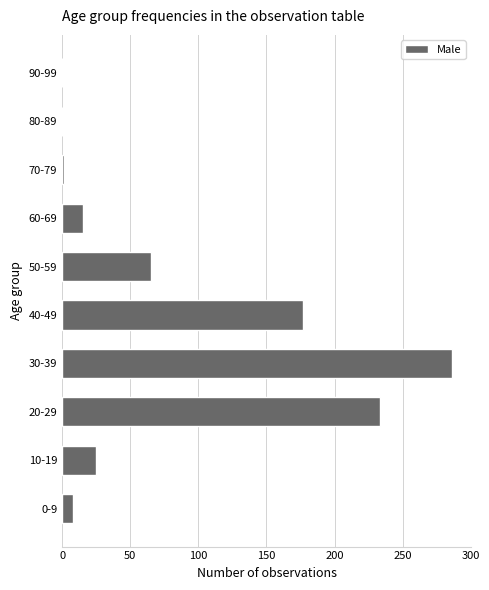

What is the greatest value displayed?

286